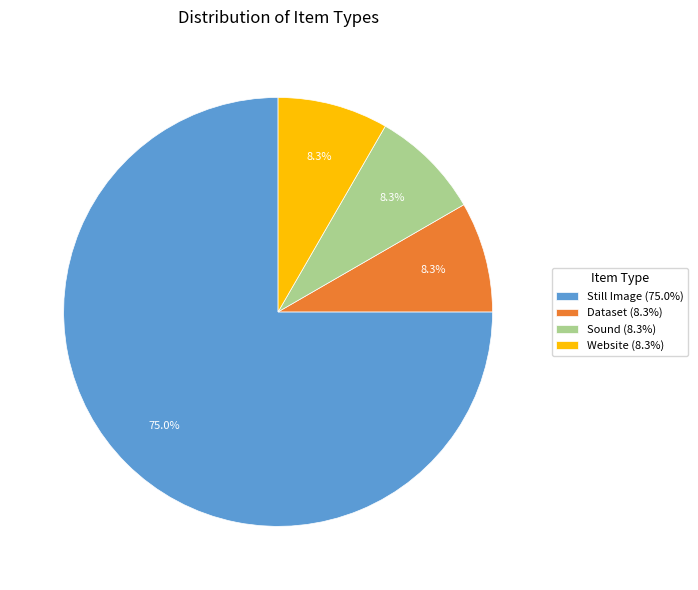

Does Still Image represent more than half of the total?

Yes